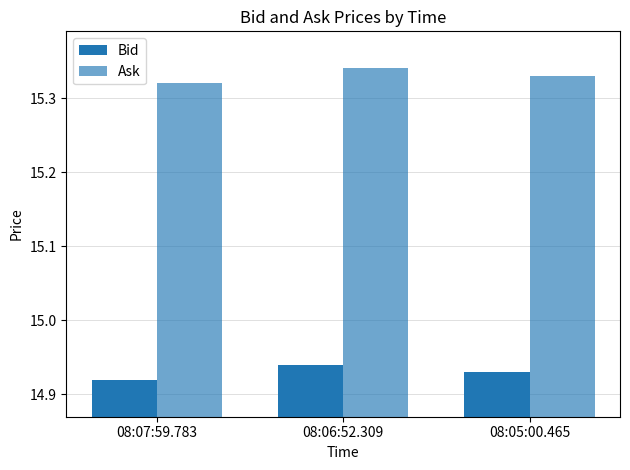

Where is Bid nearest to the value 14?

08:07:59.783